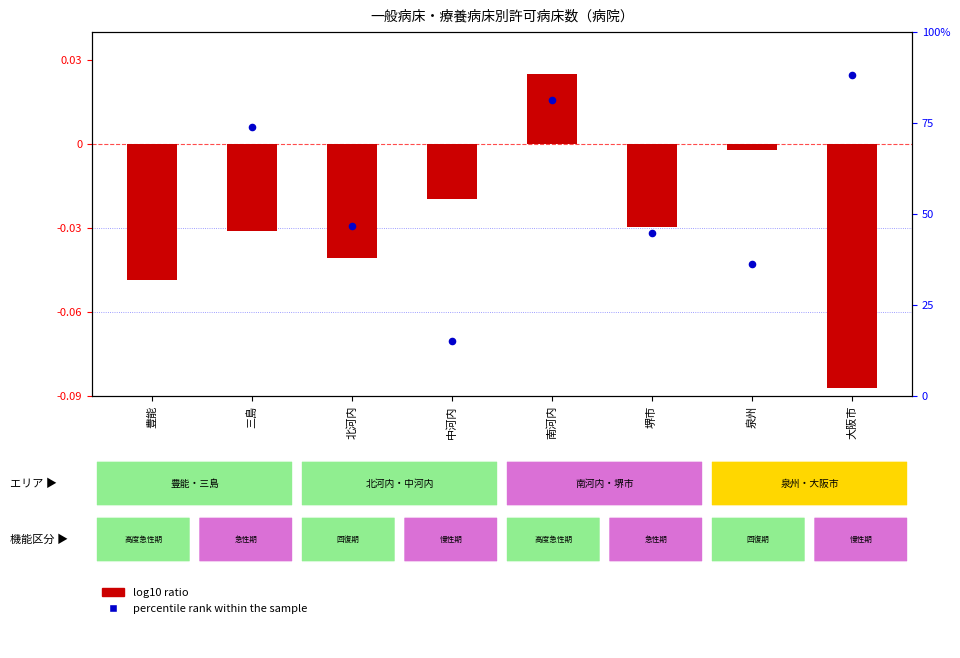

What is the total value across all series at 豊能?

103.4